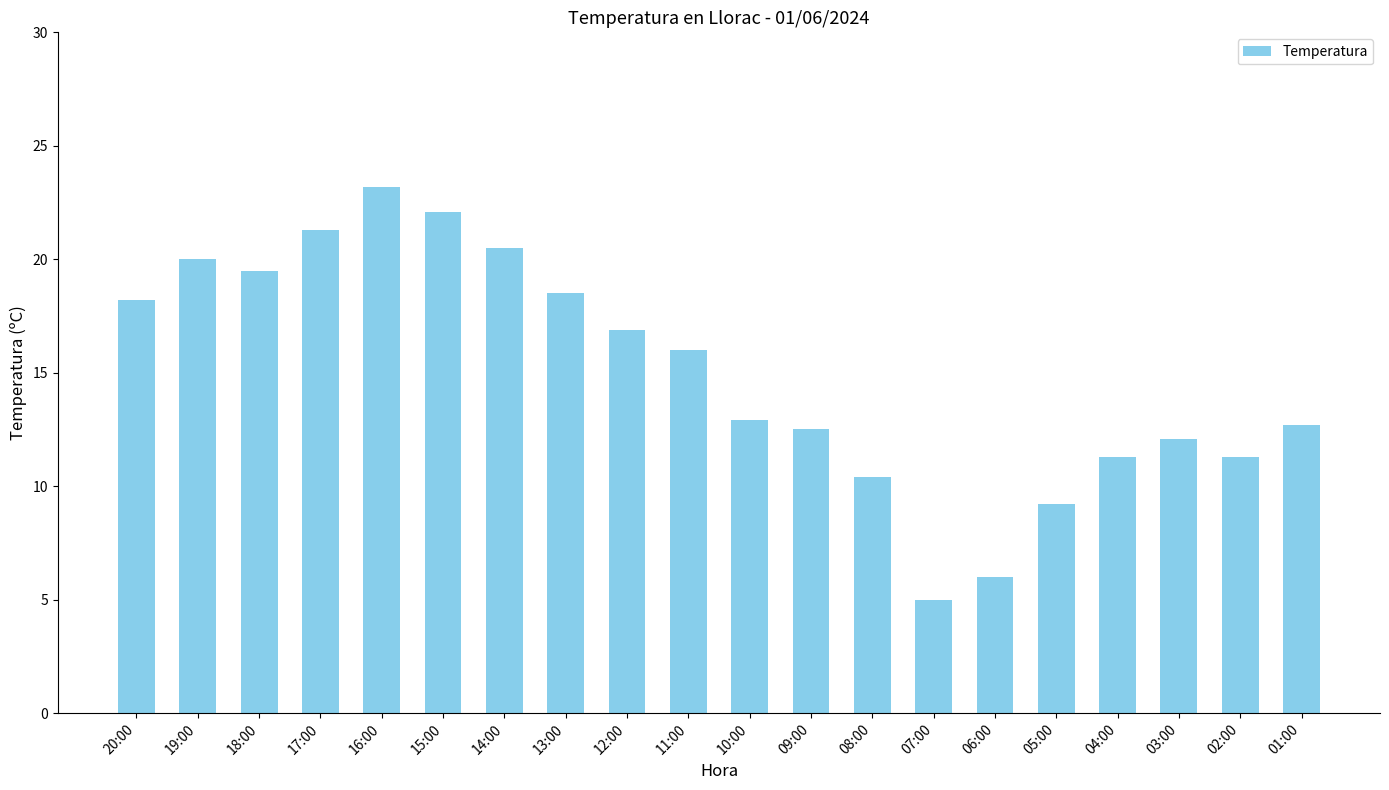

Reading left to right, extract all data points from this chart.

18.2	20.0	19.5	21.3	23.2	22.1	20.5	18.5	16.9	16.0	12.9	12.5	10.4	5.0	6.0	9.2	11.3	12.1	11.3	12.7